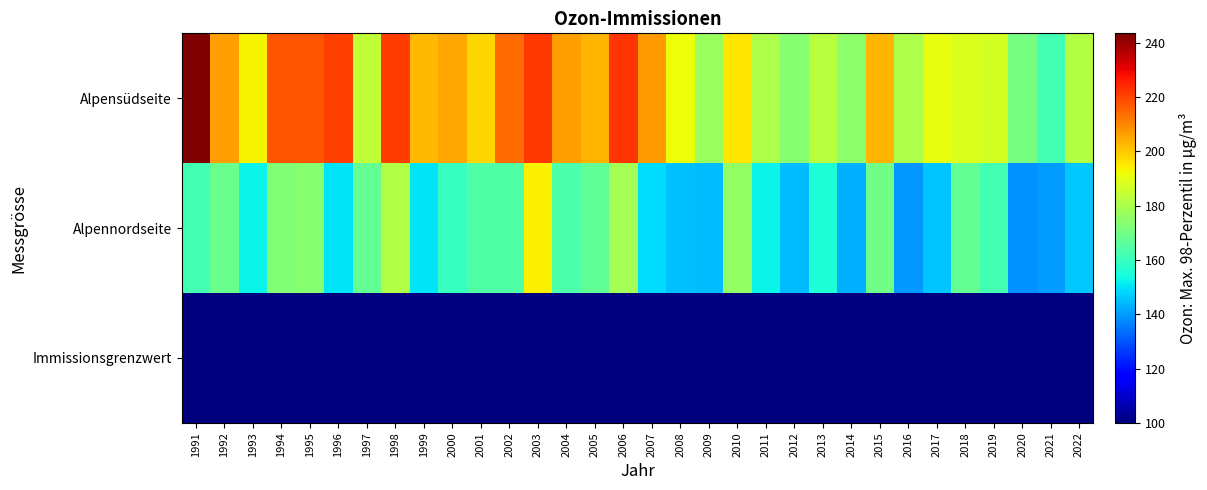

Rank the series at 1997 from lowest to highest value.

Immissionsgrenzwert, Alpennordseite, Alpensüdseite